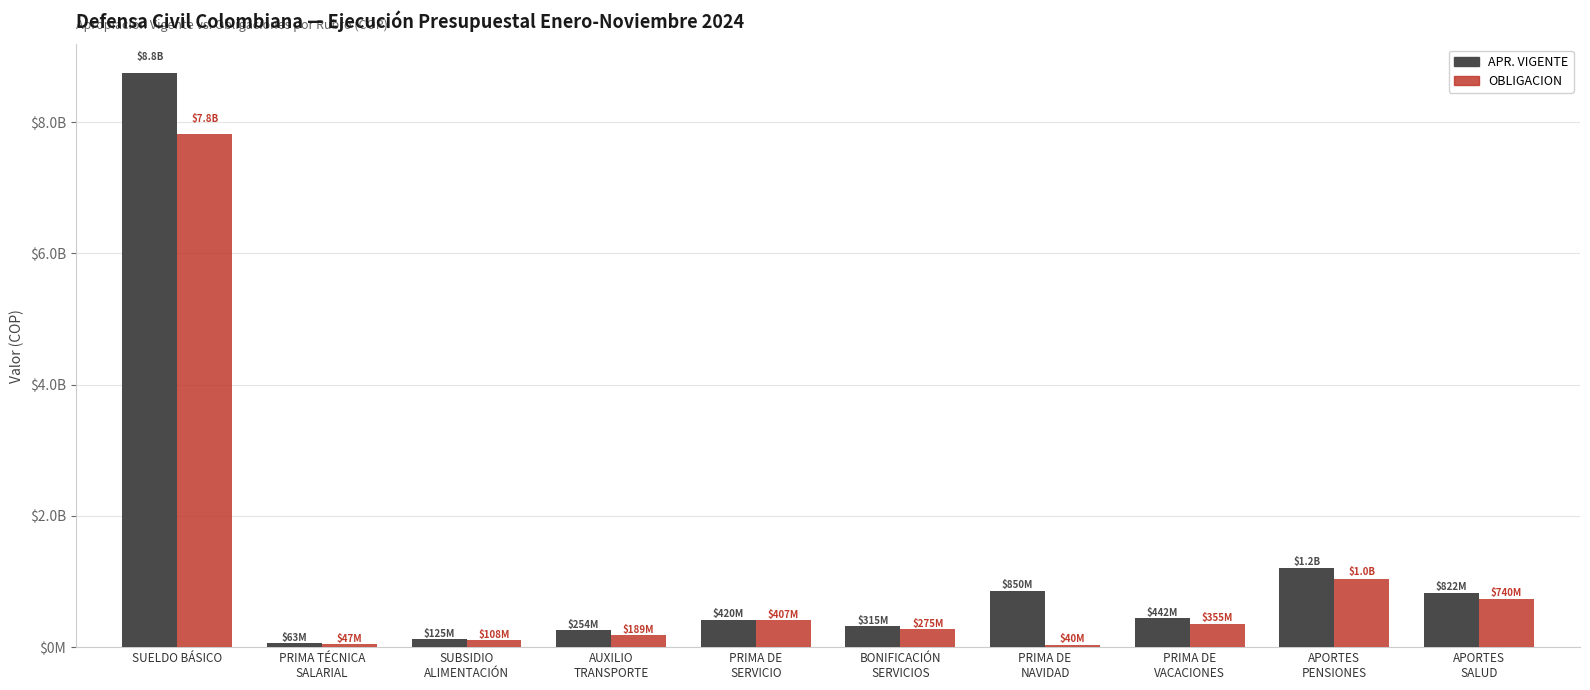

What is the difference between the maximum and minimum values in the OBLIGACION series?

7778101961